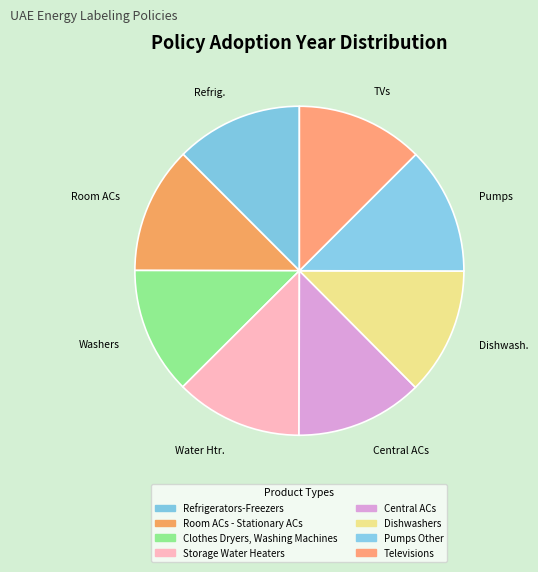

Is the sum of Televisions and Room ACs - Stationary ACs greater than half?

No